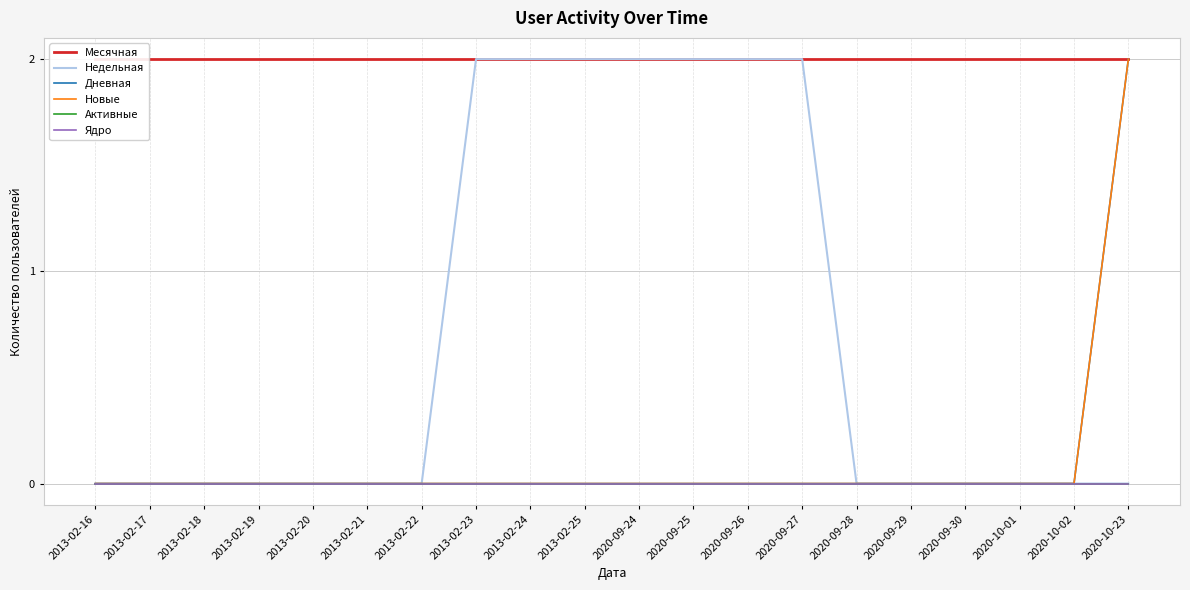

At how many categories does at least one series exceed 1?

20